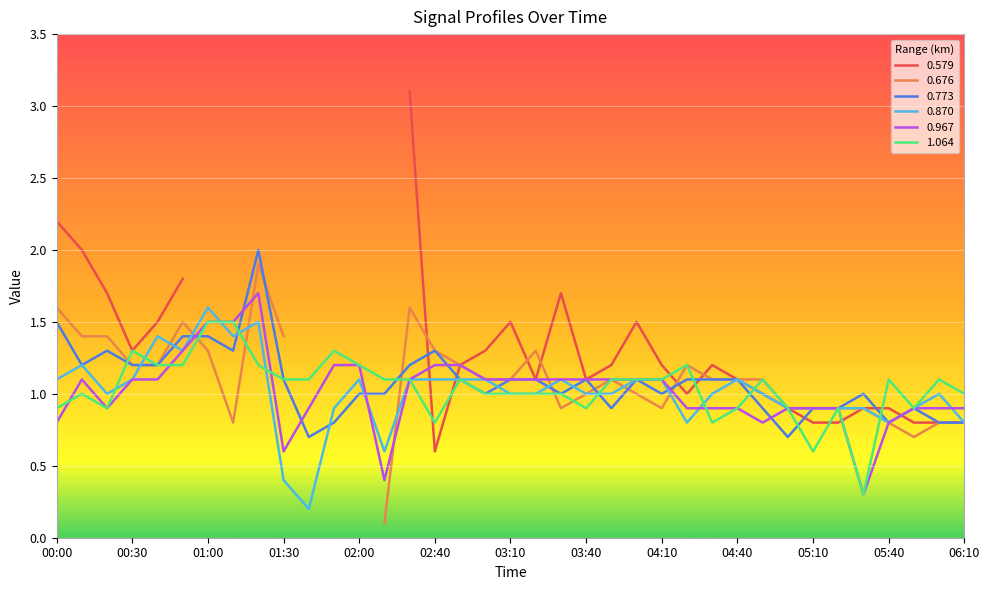

What is the maximum value for 0.870?

1.6